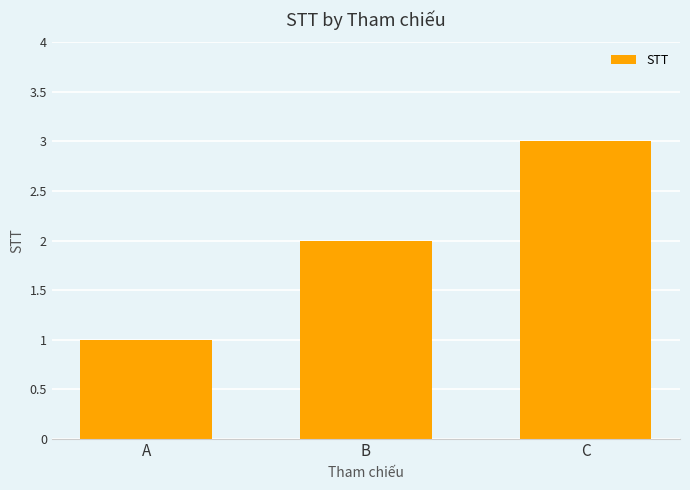

Reading left to right, transcribe all the data shown in this chart.

1	2	3